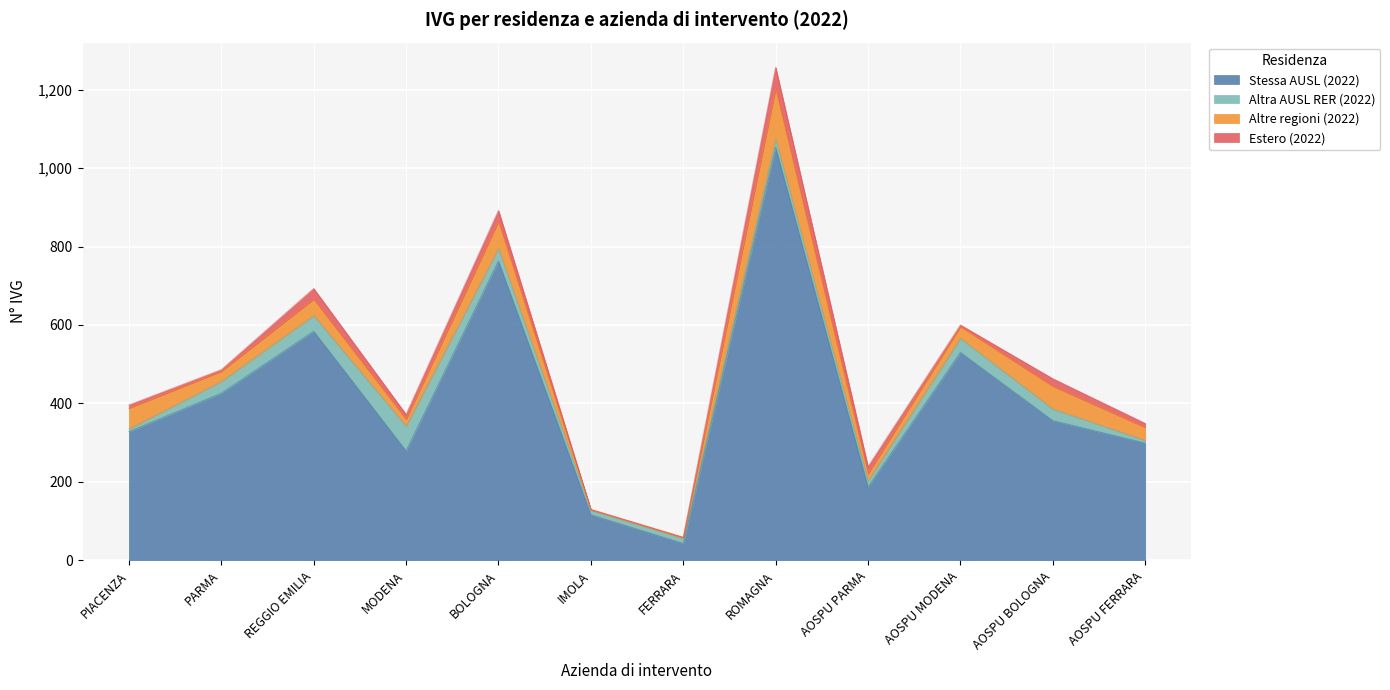

How many categories are shown in the chart?

12